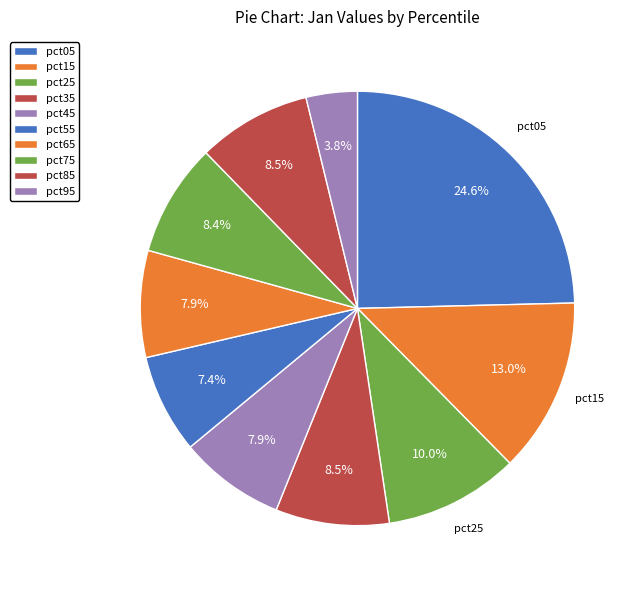

What is the change in value from pct35 to pct65?

-0.1